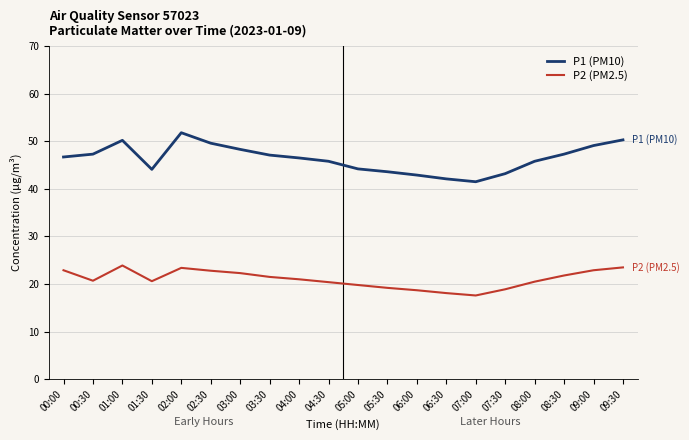

How many values in the P2 (PM2.5) series are below 21?

10